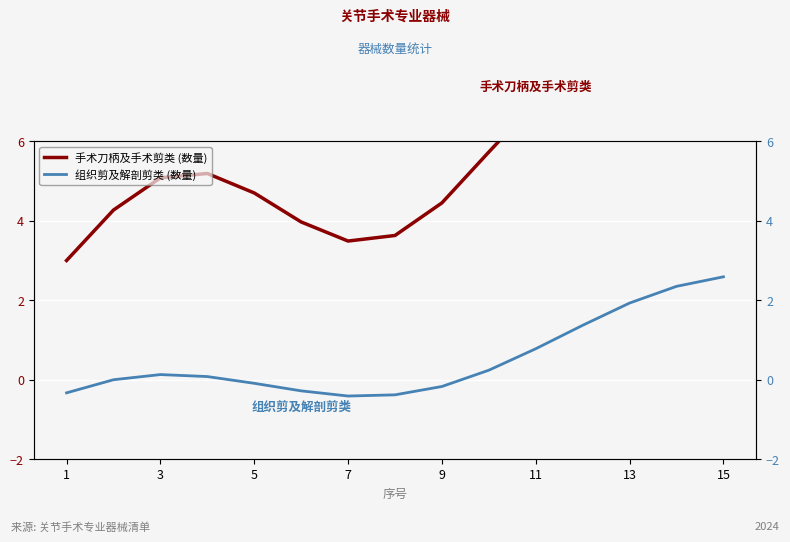

True or false: 组织剪及解剖剪类 (数量) and 手术刀柄及手术剪类 (数量) intersect in this chart.

False